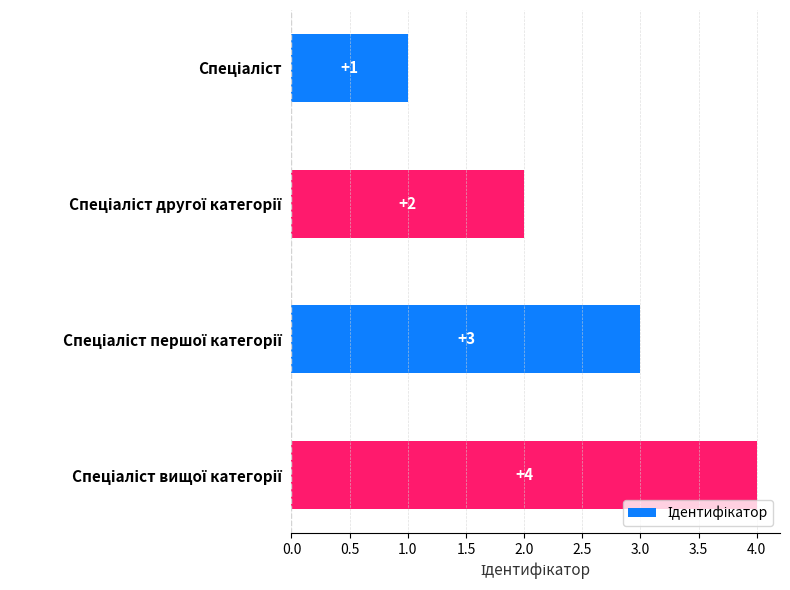

What is the maximum value shown in the chart?

4